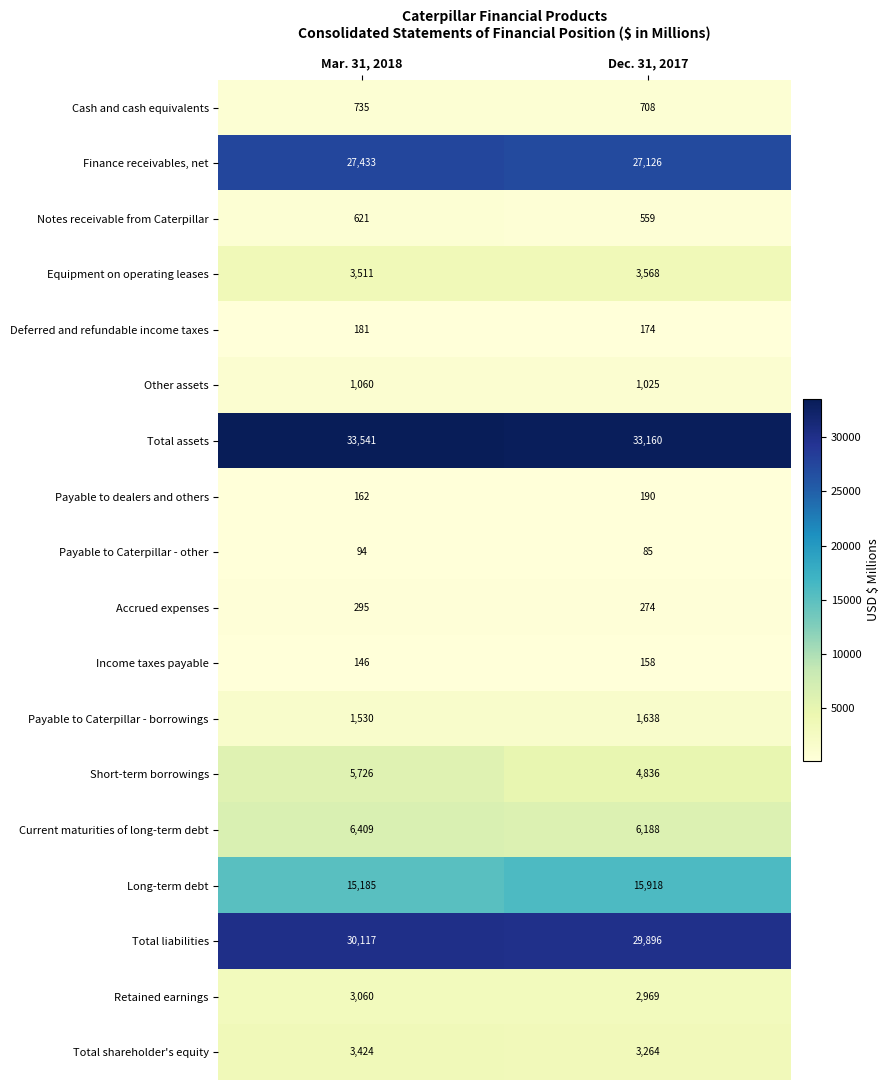

Rank the series at Dec. 31, 2017 from highest to lowest value.

Total assets, Total liabilities, Finance receivables, net, Long-term debt, Current maturities of long-term debt, Short-term borrowings, Equipment on operating leases, Total shareholder's equity, Retained earnings, Payable to Caterpillar - borrowings, Other assets, Cash and cash equivalents, Notes receivable from Caterpillar, Accrued expenses, Payable to dealers and others, Deferred and refundable income taxes, Income taxes payable, Payable to Caterpillar - other